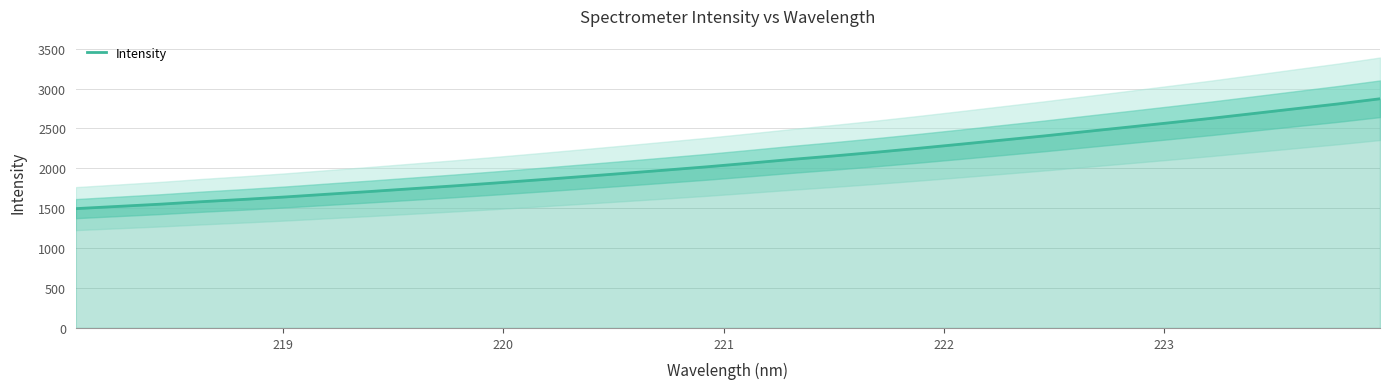

Reading right to left, extract all data points from this chart.

2872.4	2807.9	2748.4	2688.2	2628.4	2572.1	2516.7	2461.7	2406.3	2353.9	2301.9	2250.8	2201.8	2155.8	2112.3	2065.6	2020.2	1978.2	1937.0	1896.5	1856.7	1818.3	1781.2	1746.0	1710.6	1677.1	1642.8	1611.7	1582.9	1551.2	1523.5	1495.7